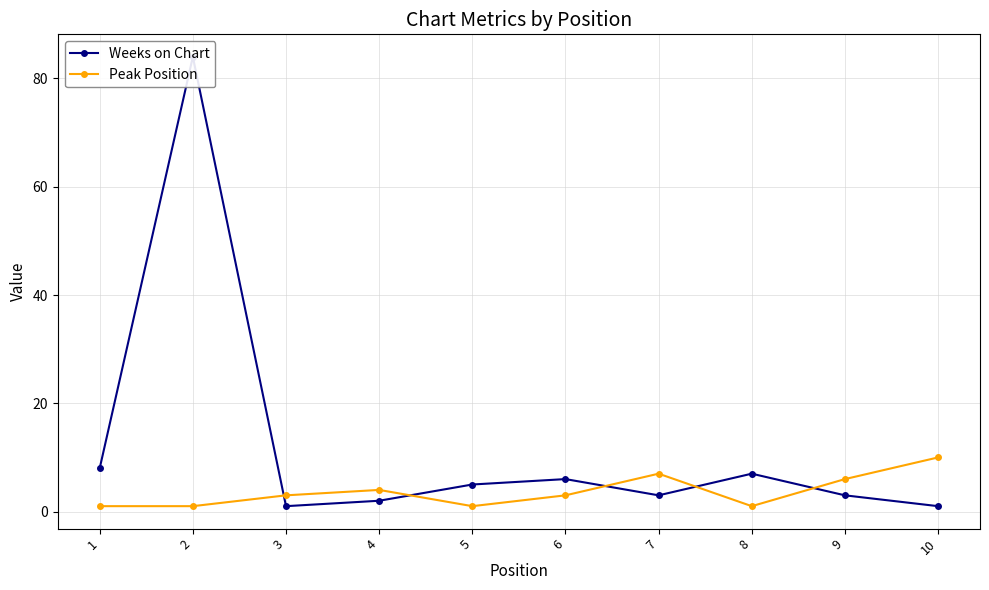

Rank the series by their maximum value, from lowest to highest.

Peak Position, Weeks on Chart